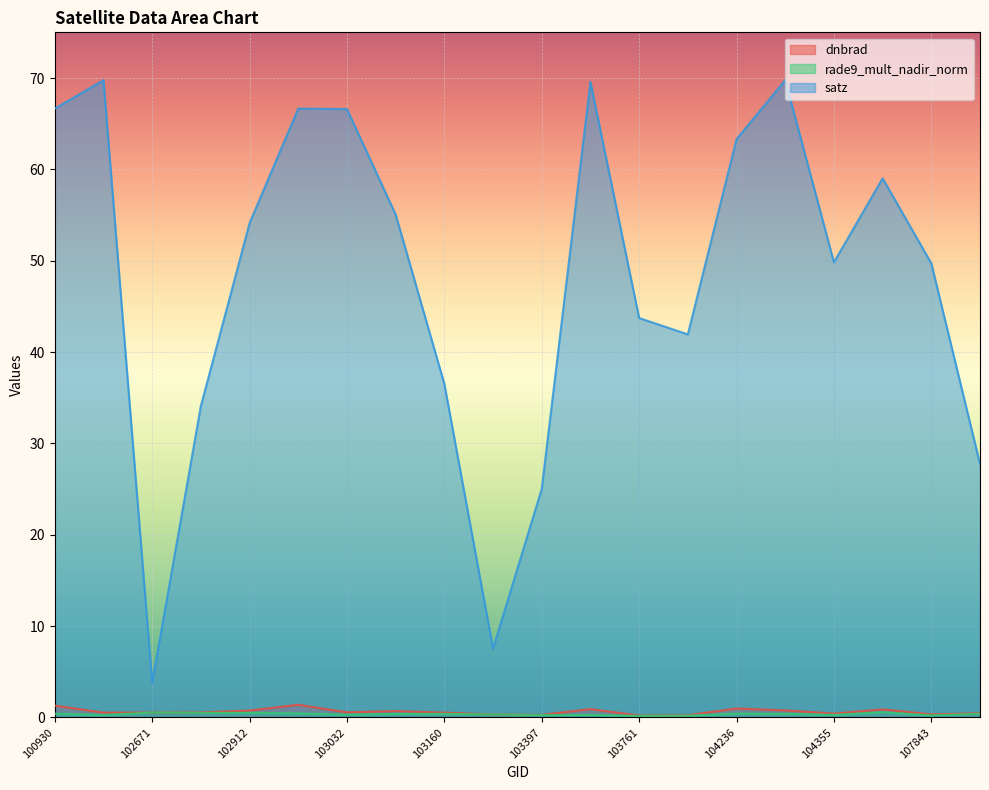

What is the maximum value shown in the chart?

69.8